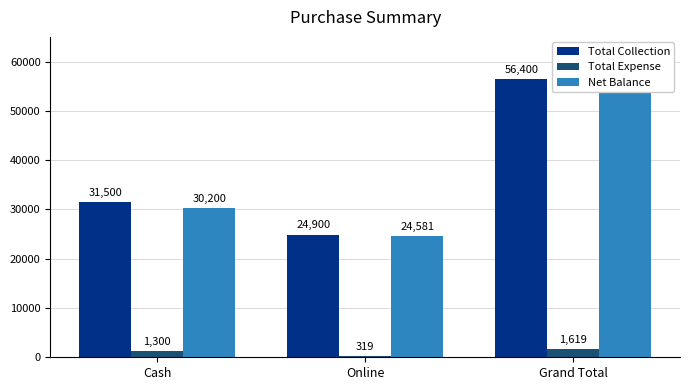

How many bars are there in each group?

3